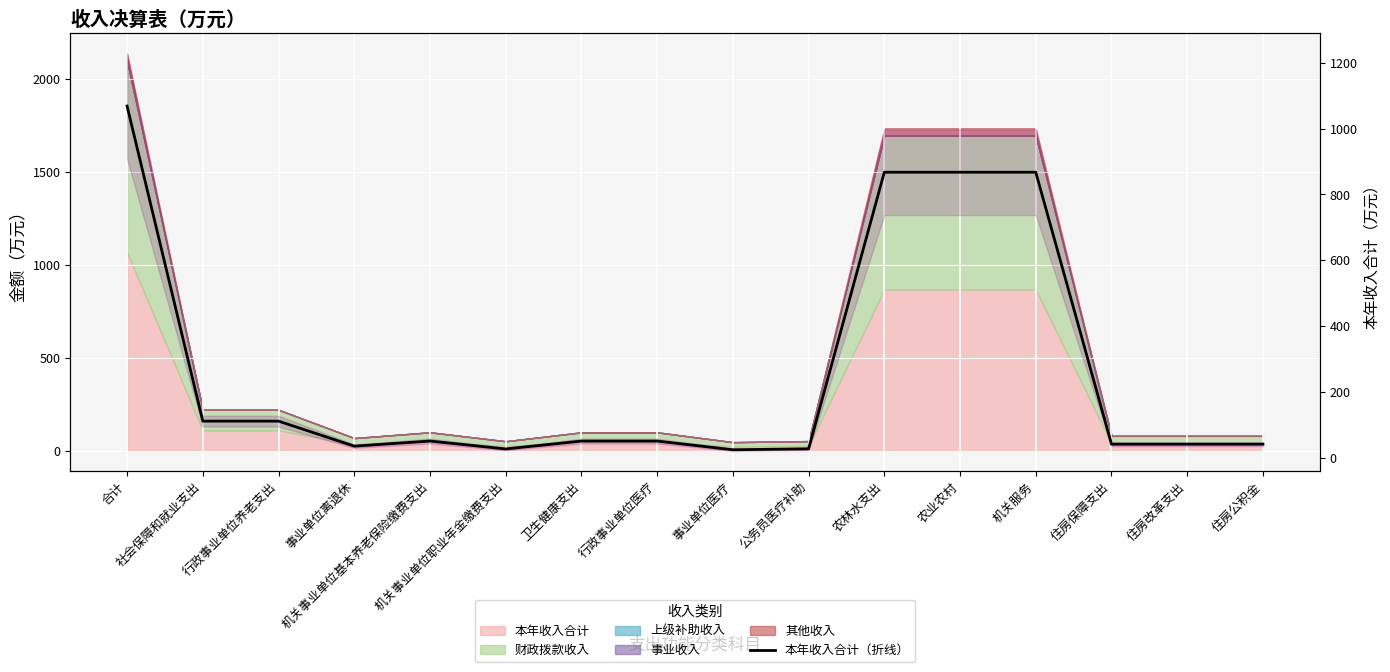

What is the maximum value shown in the chart?

1068.8